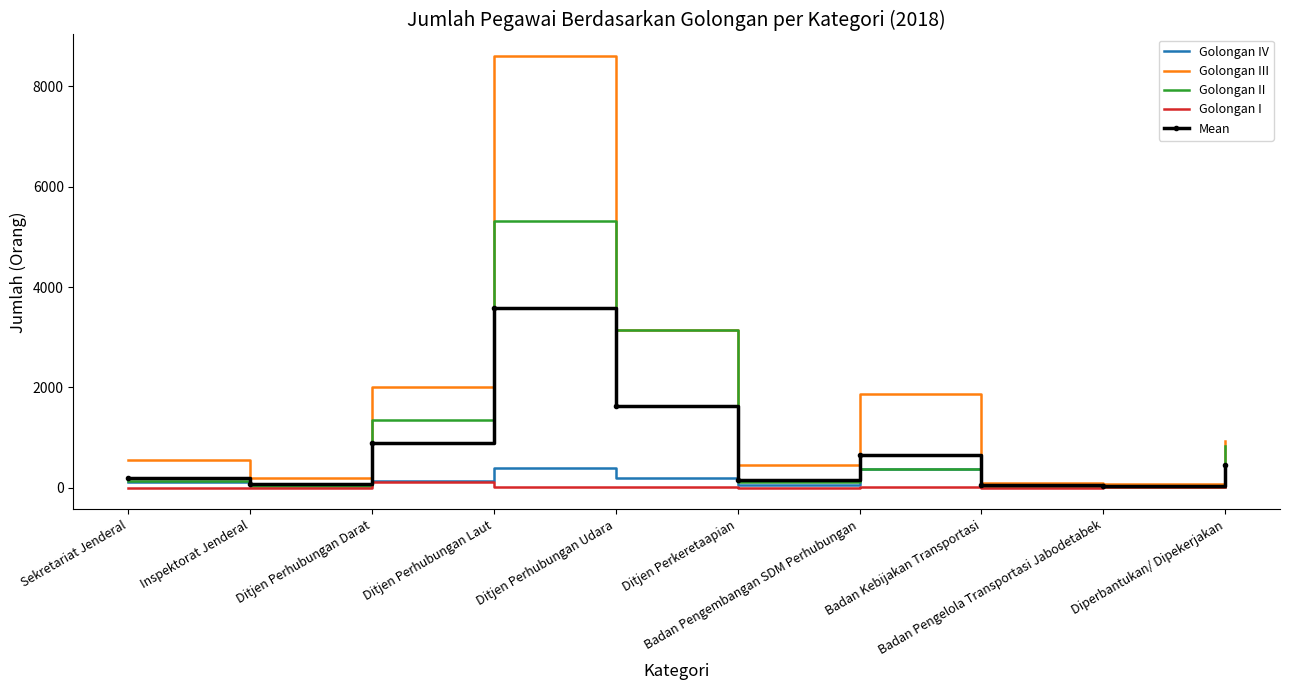

The Golongan II series shows 3152.0 at Ditjen Perhubungan Udara. True or false?

True